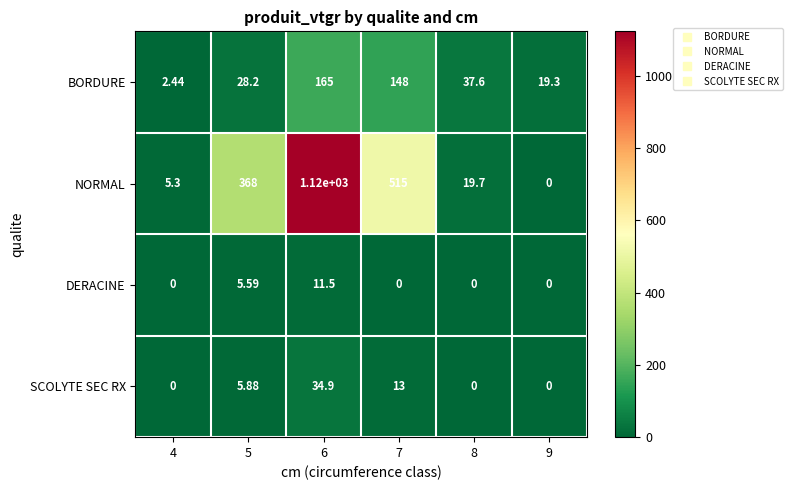

At which category is the sum across all series the highest?

6